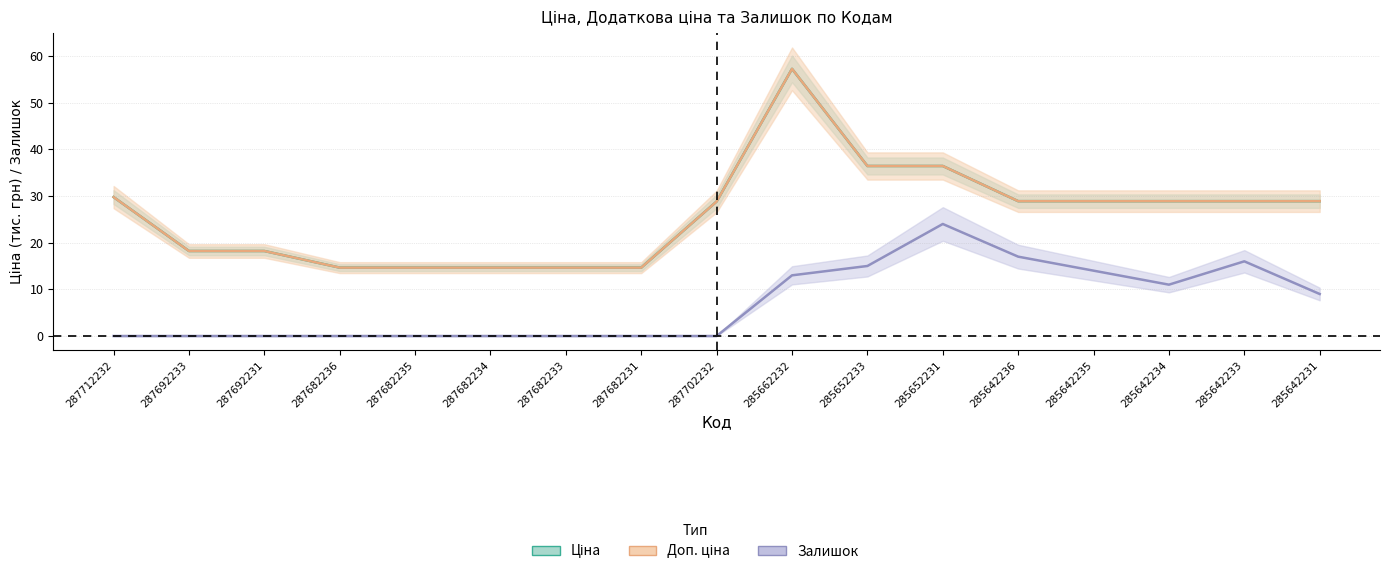

Does the chart display data point markers on the line(s)?

No